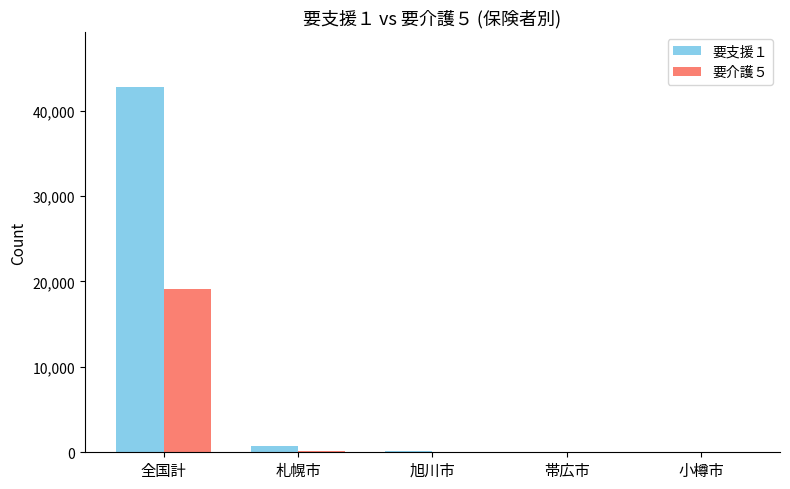

What is the maximum value shown in the chart?

42811